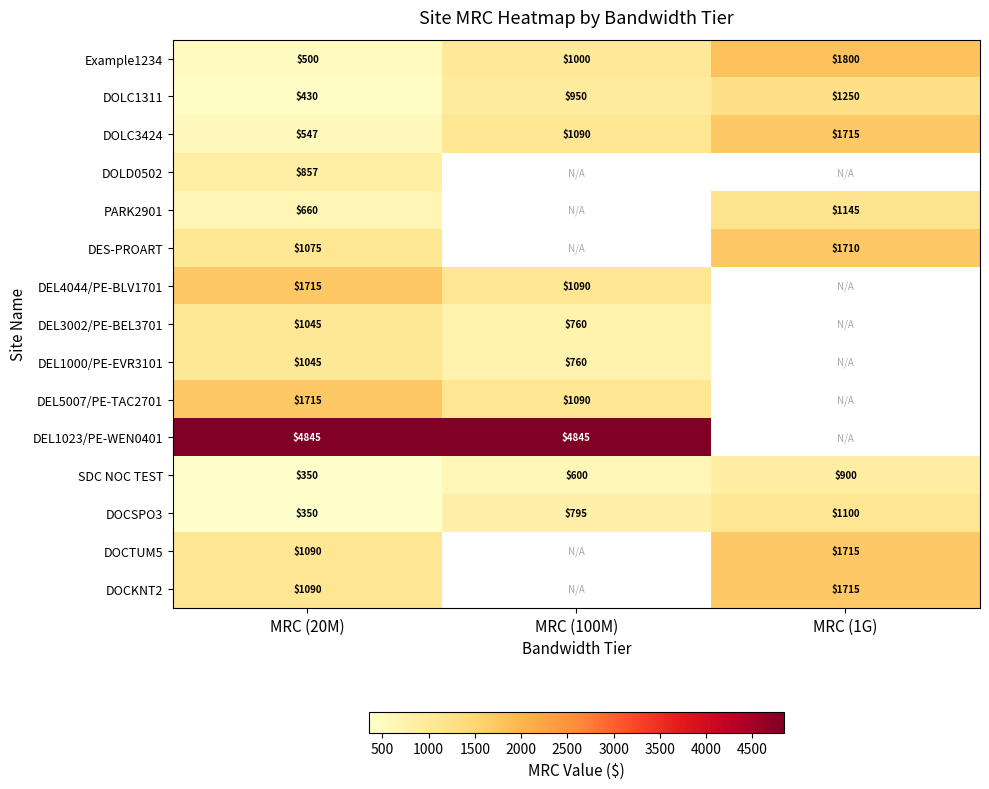

What is the difference between the DOCTUM5 values at MRC (1G) and MRC (20M)?

625